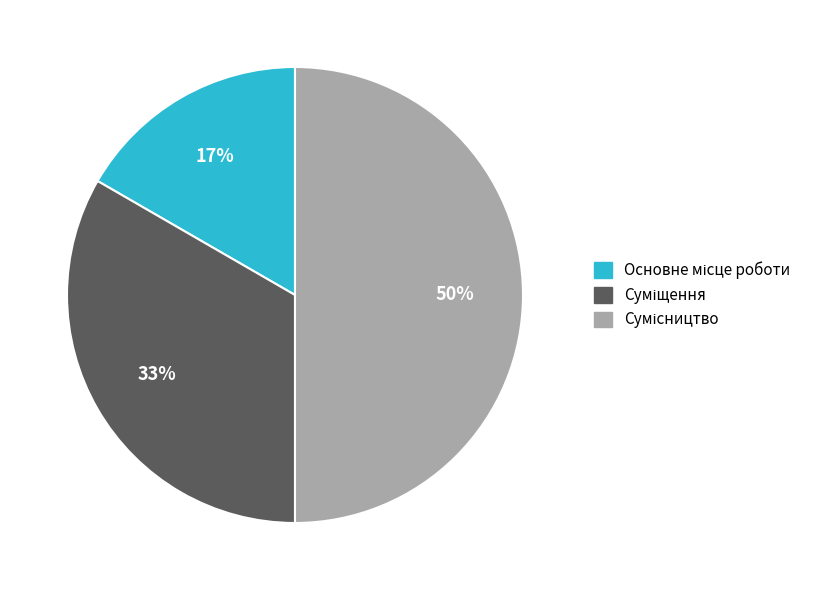

To the nearest percent, what is the average slice percentage?

33%